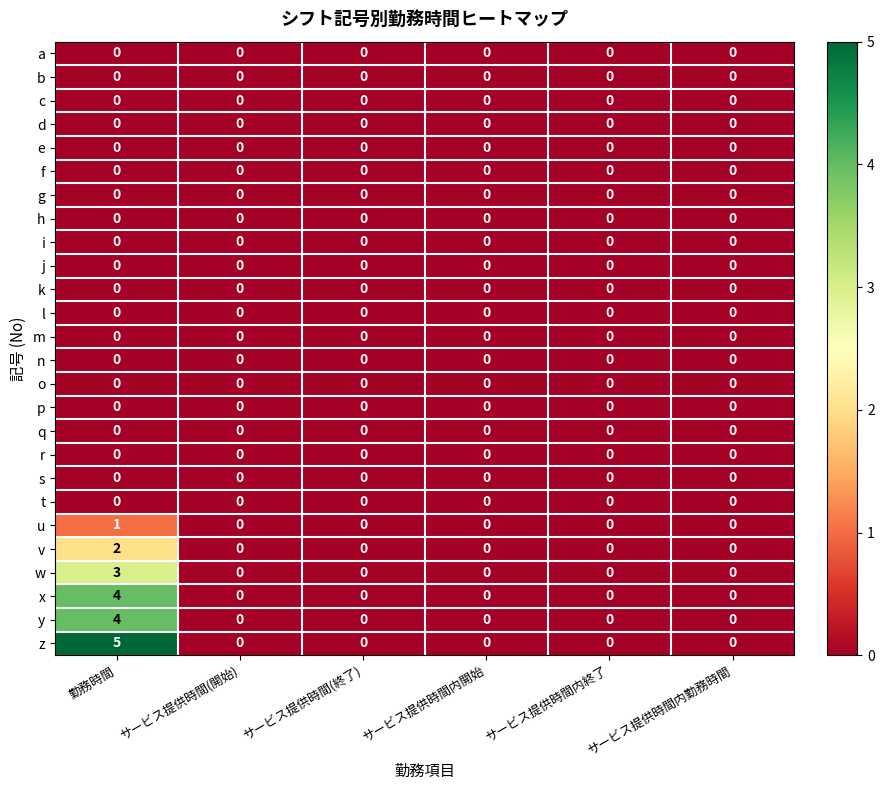

Count the number of categories in the chart.

6